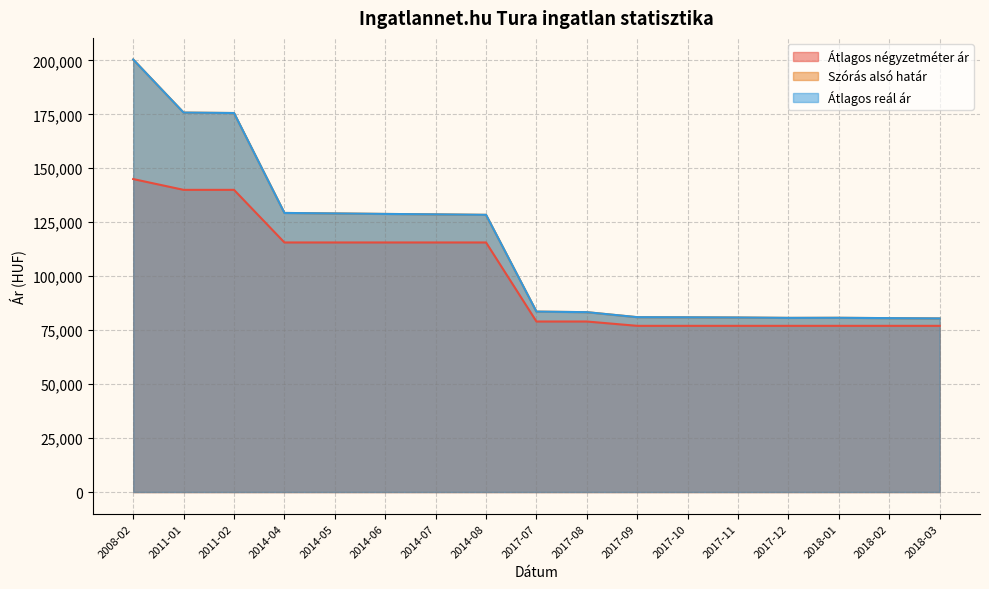

What is the value of the Szórás alsó határ point at the 8th from the left?

128424